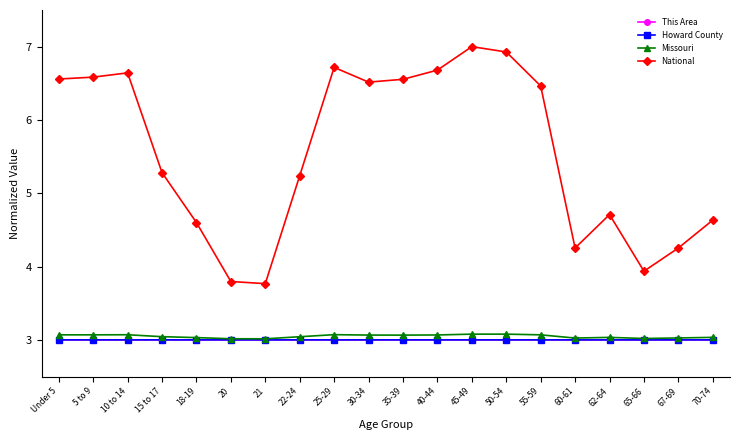

True or false: Howard County and This Area cross at least once.

False